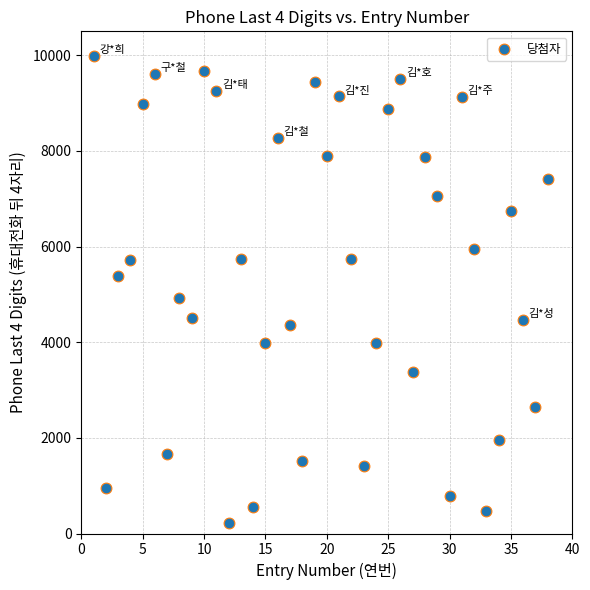

What is the range of X values (max minus min)?

37